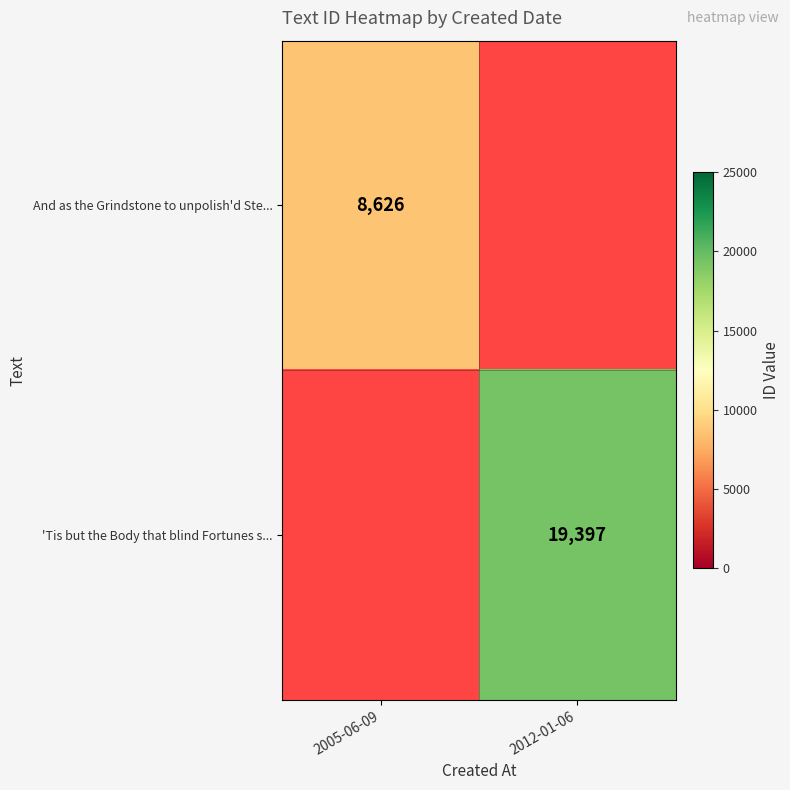

True or false: And as the Grindstone to unpolish'd Ste... has a value of 4123 at 2005-06-09.

False